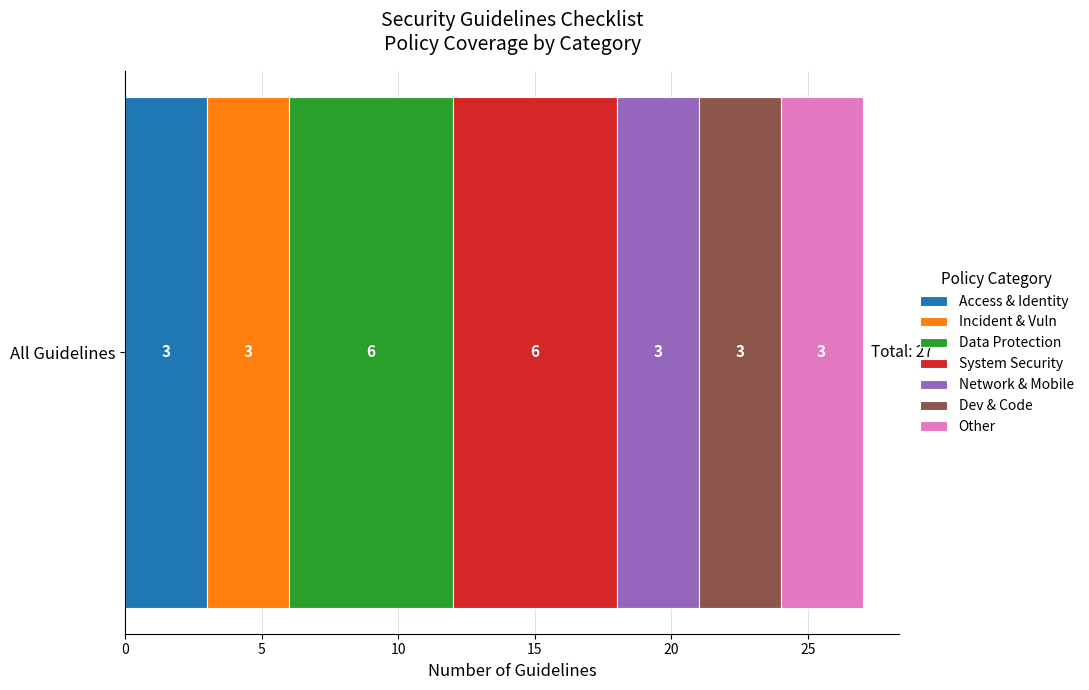

What is the maximum value for Access & Identity?

3